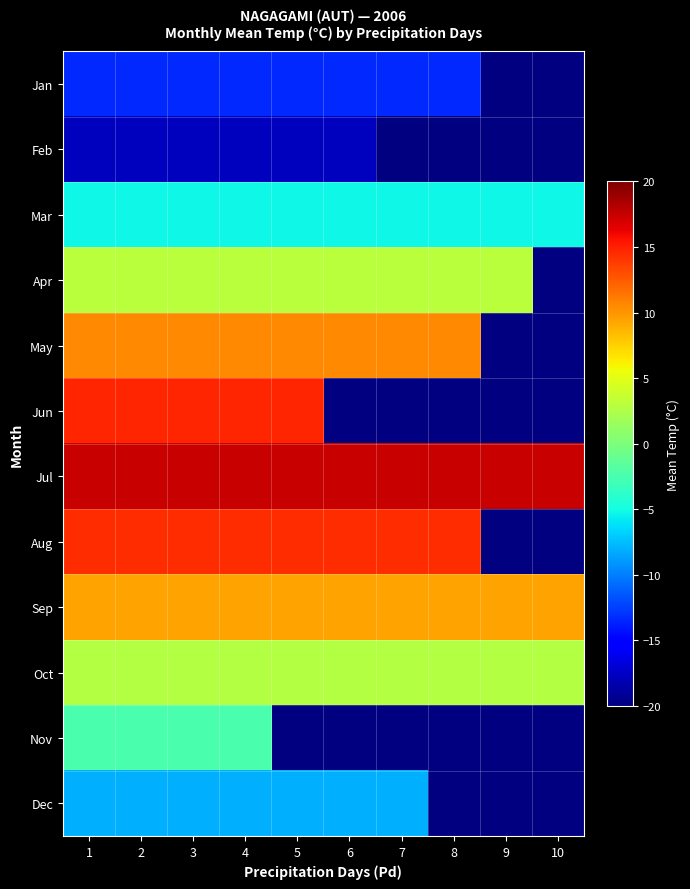

How many categories are shown in the chart?

10